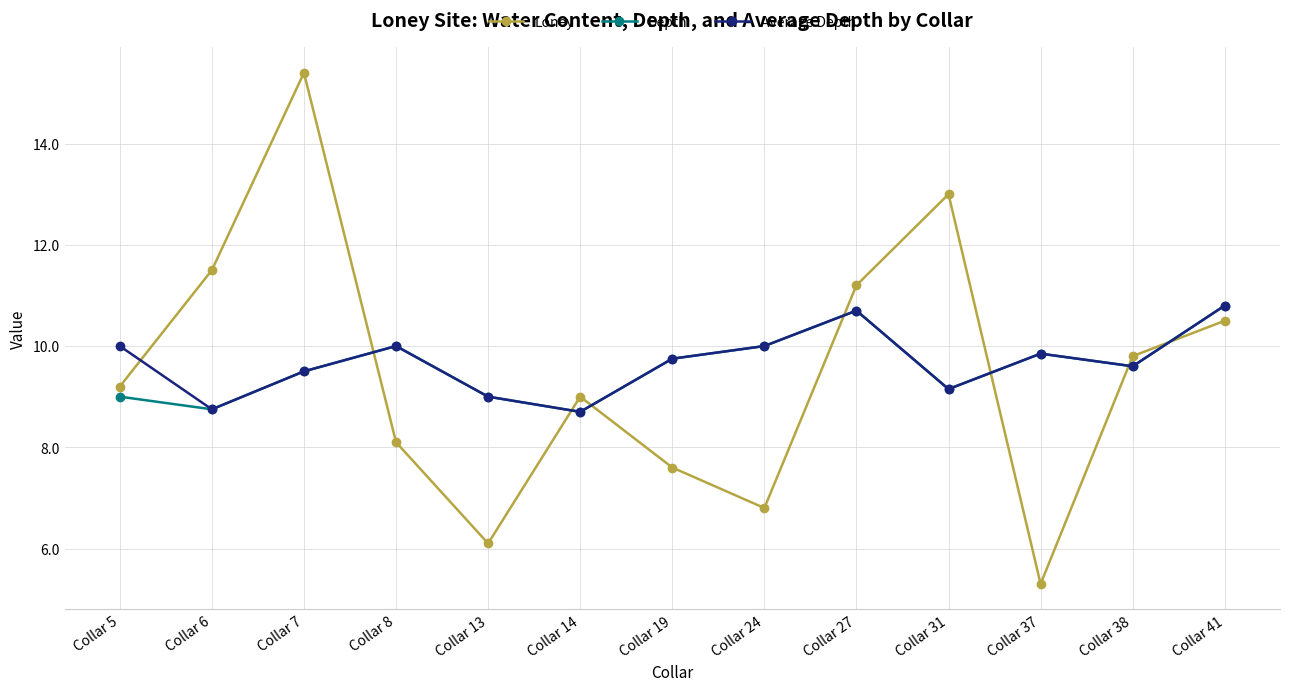

True or false: Depth has more than 2 interior local peaks.

True